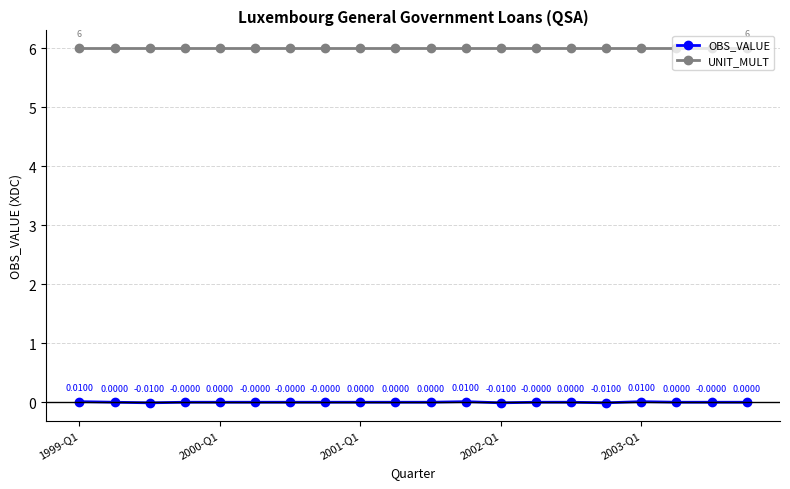

How many interior local peaks does the OBS_VALUE series have?

5